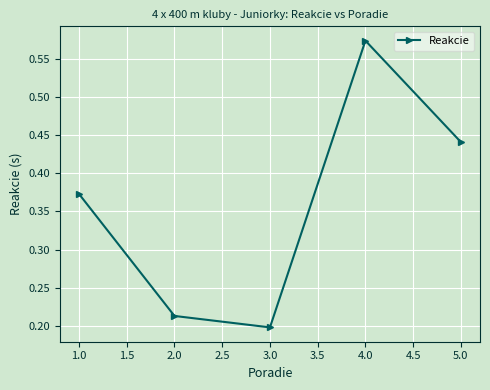

Is it true that the value at 2.0 is 0.2?

True